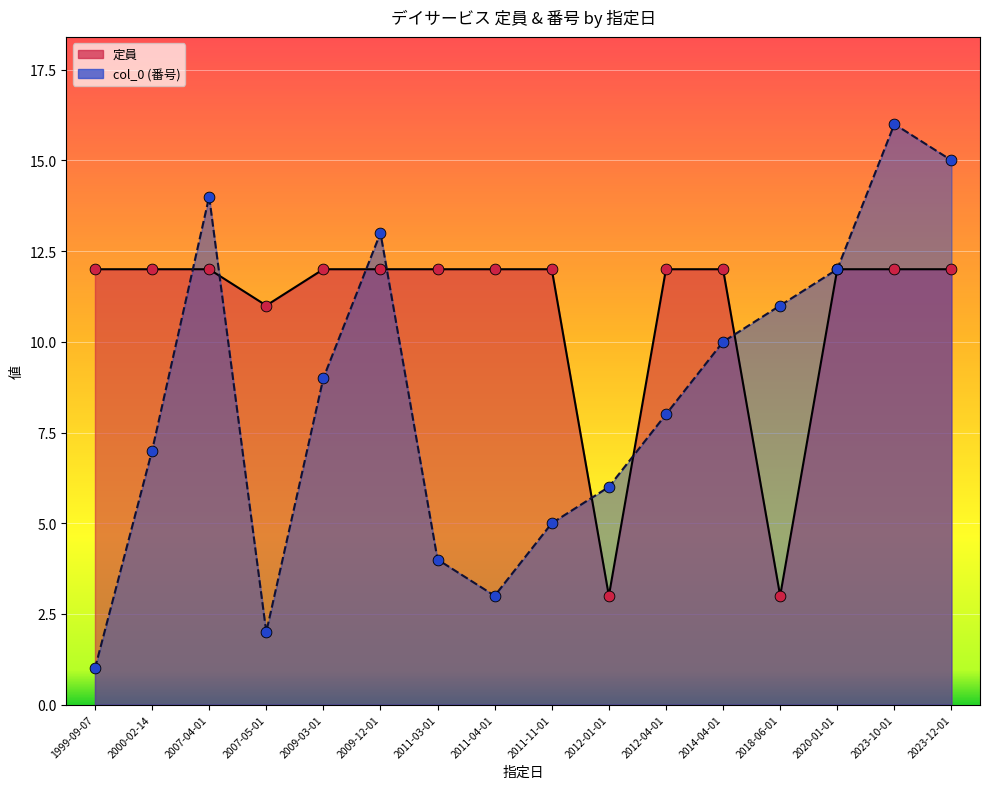

Which series reaches the minimum Y coordinate?

col_0